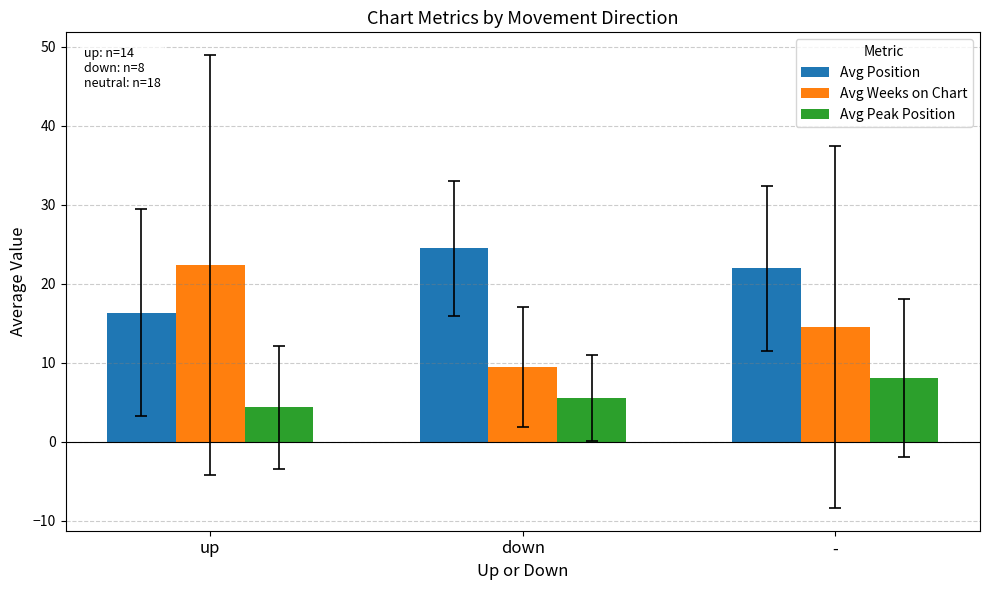

Which label corresponds to the smallest value in the chart?

up